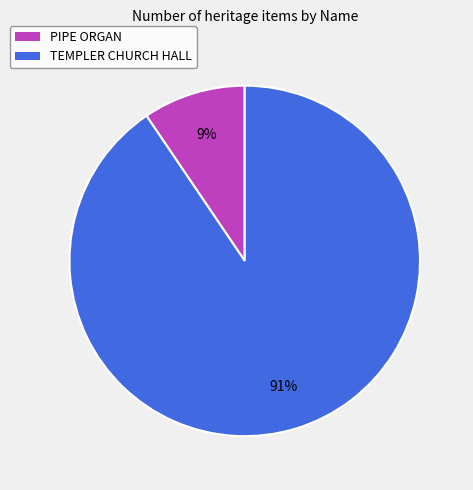

Is it true that TEMPLER CHURCH HALL is 99% of the pie?

False